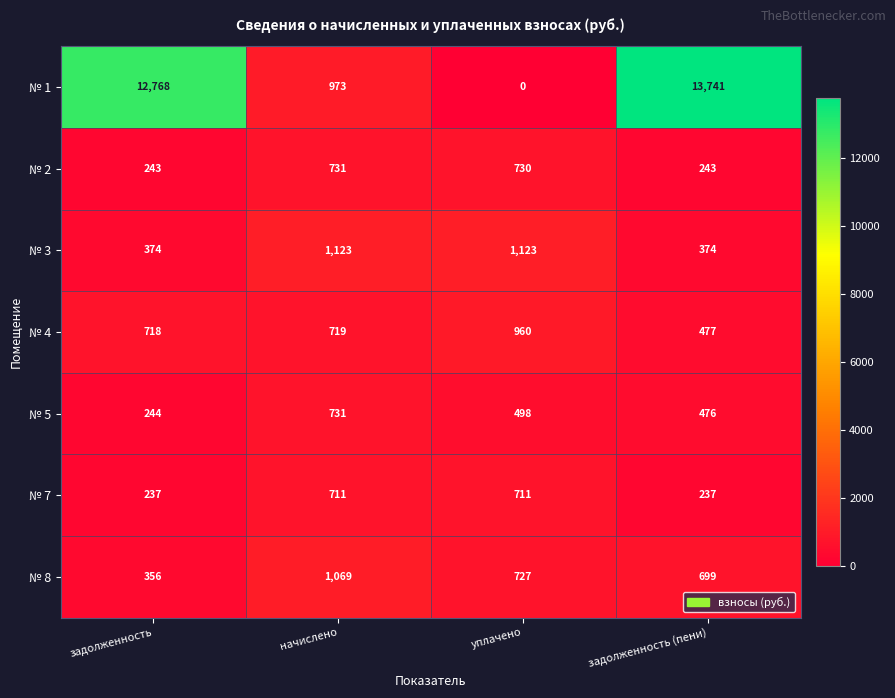

True or false: № 5 has a value of 476 at задолженность (пени).

True